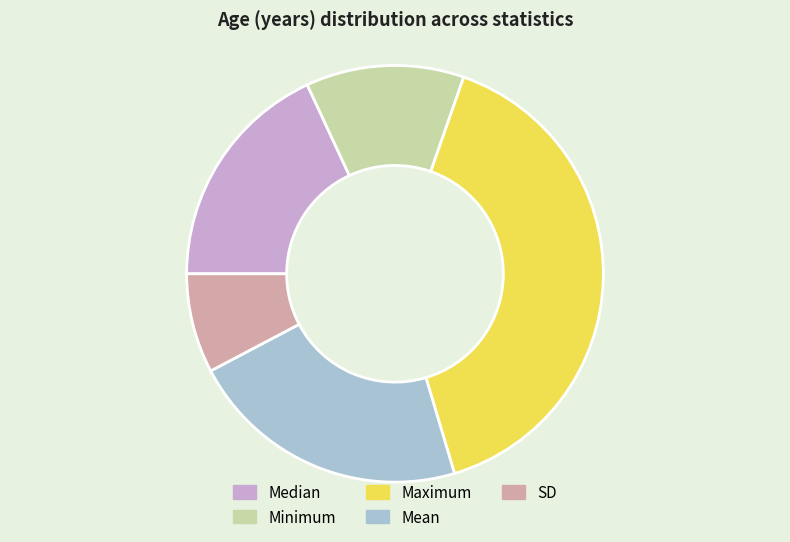

Rank the categories by value from highest to lowest.

Maximum, Mean, Median, Minimum, SD